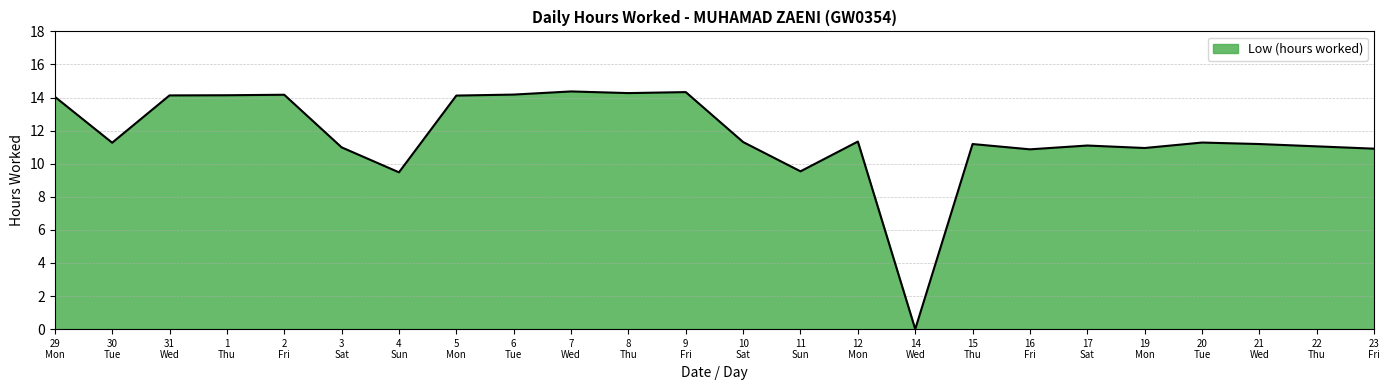

Does the chart have visible grid lines?

Yes